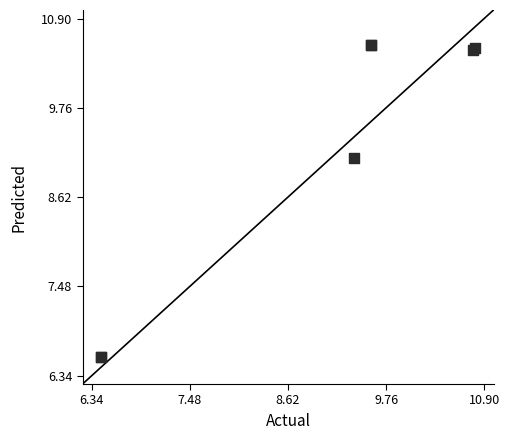

What Y value in the scatter plot is closest to 8?

9.1